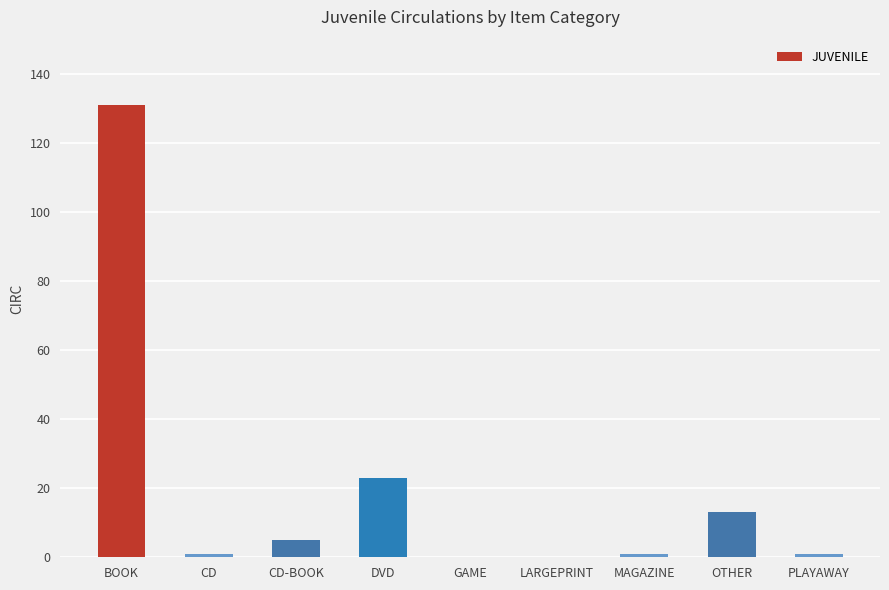

What is the sum of all values?

175